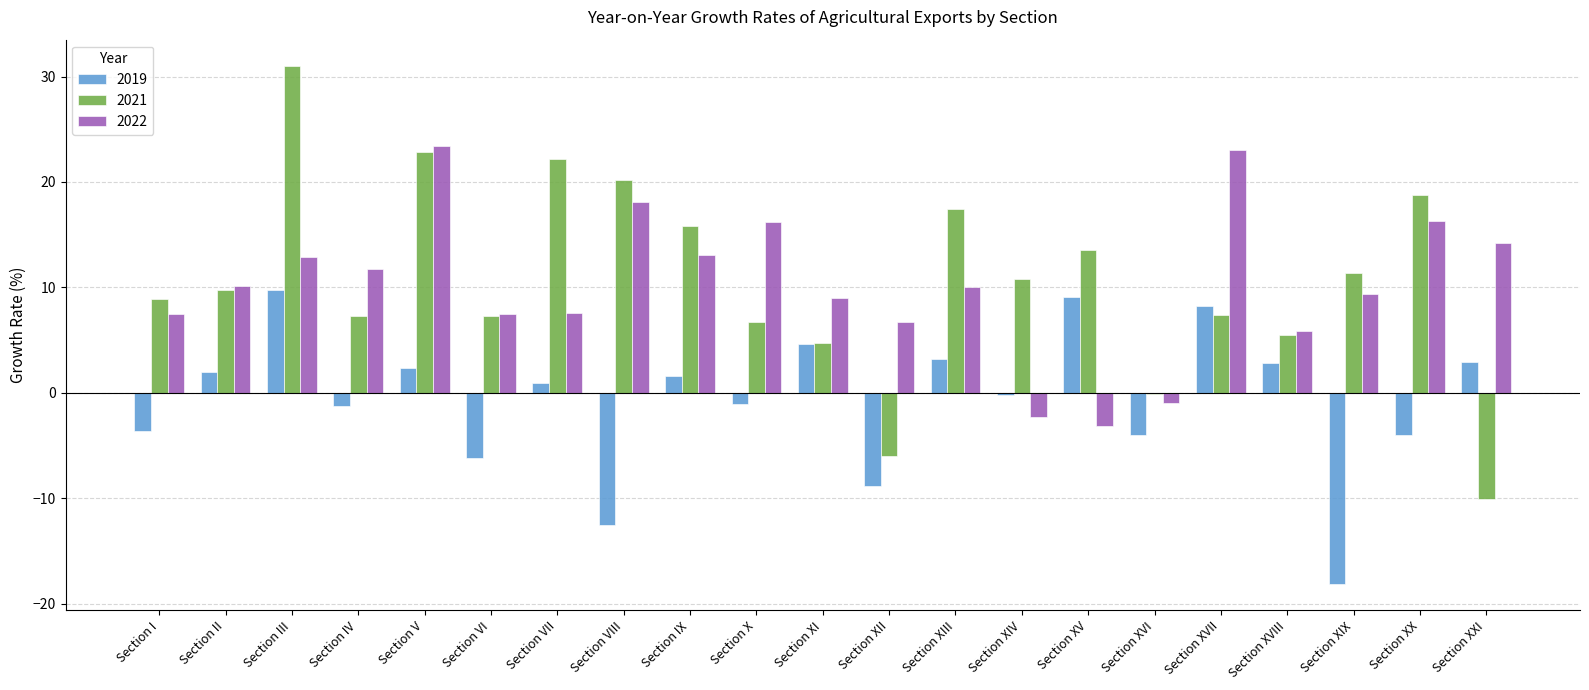

How many groups of bars are there?

21